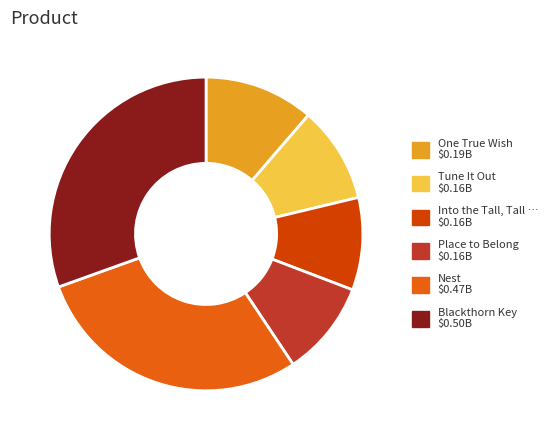

Does any single category account for the majority?

No